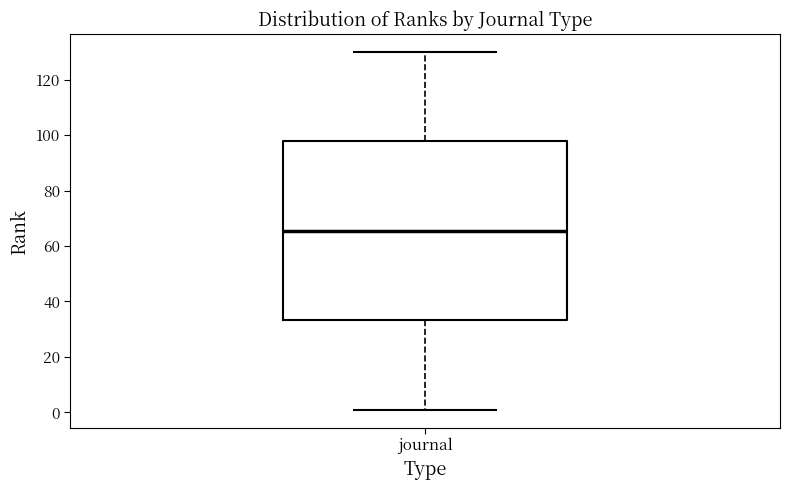

Read this box plot against the y-axis: the position of the median line, the range covered by the box, and the ends of both whiskers. The values are not printed on the chart, so give them approximately, as read against the axis.

median 66, box 34 to 98, whiskers 2 to 130